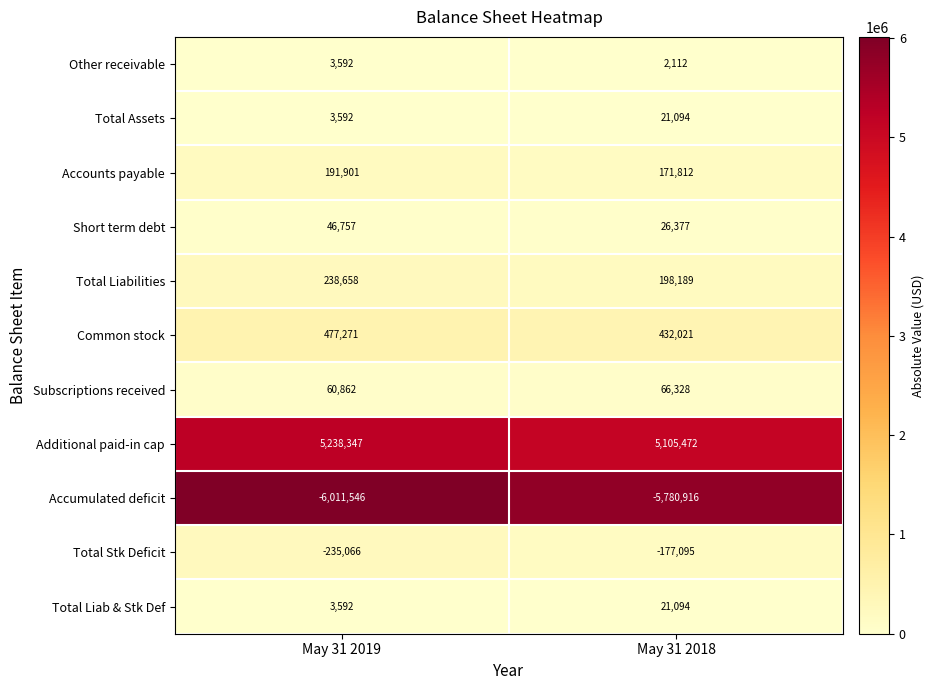

What is the spread (max minus min) of values at May 31 2018?

10886388